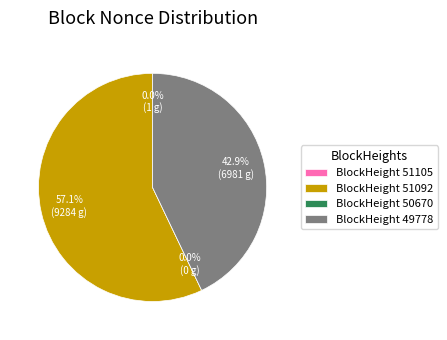

To the nearest percent, what is the difference between the largest and smallest slice percentages?

57%